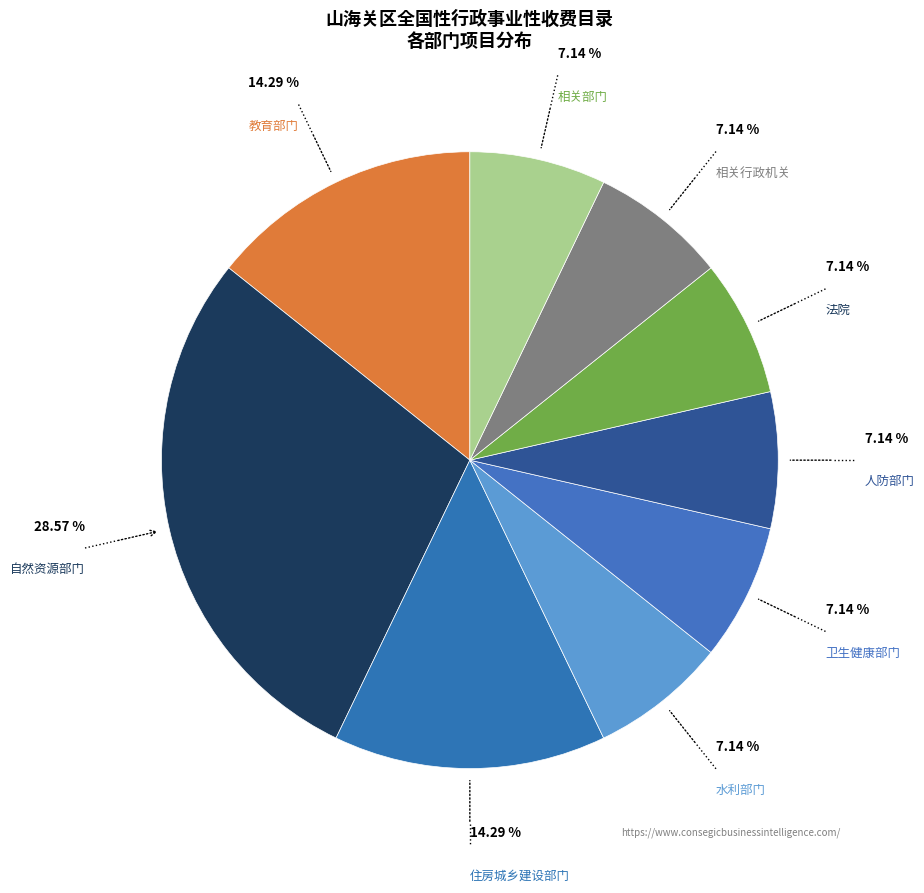

Is the sum of 自然资源部门 and 法院 greater than half?

No